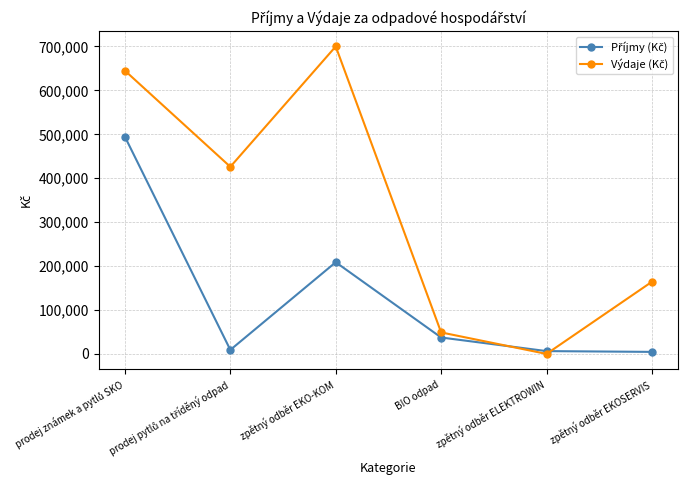

At how many categories does at least one series exceed 259575?

3